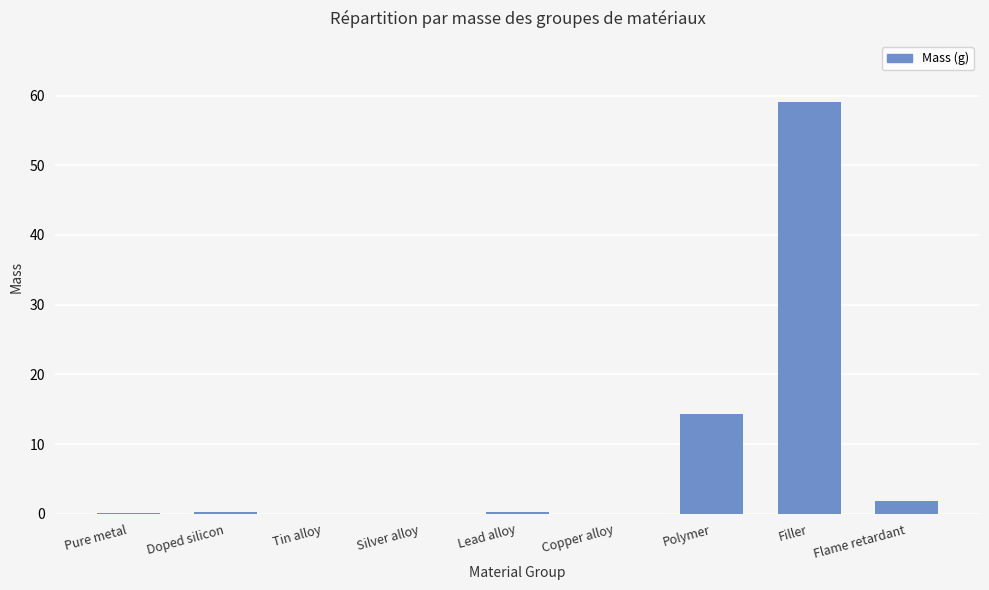

What is the sum of all values?

76.0